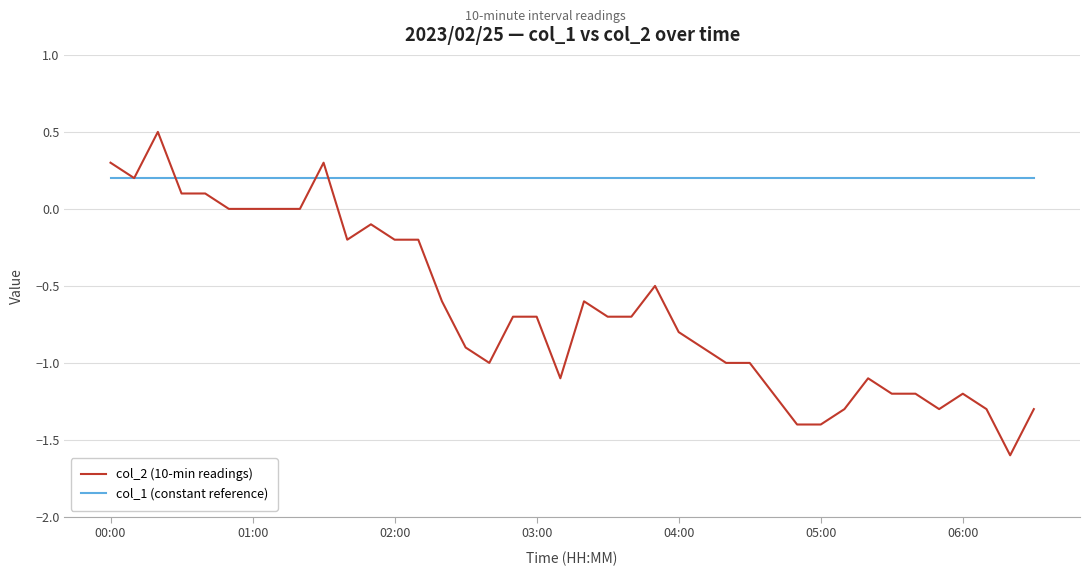

What is the minimum value shown in the chart?

-1.6